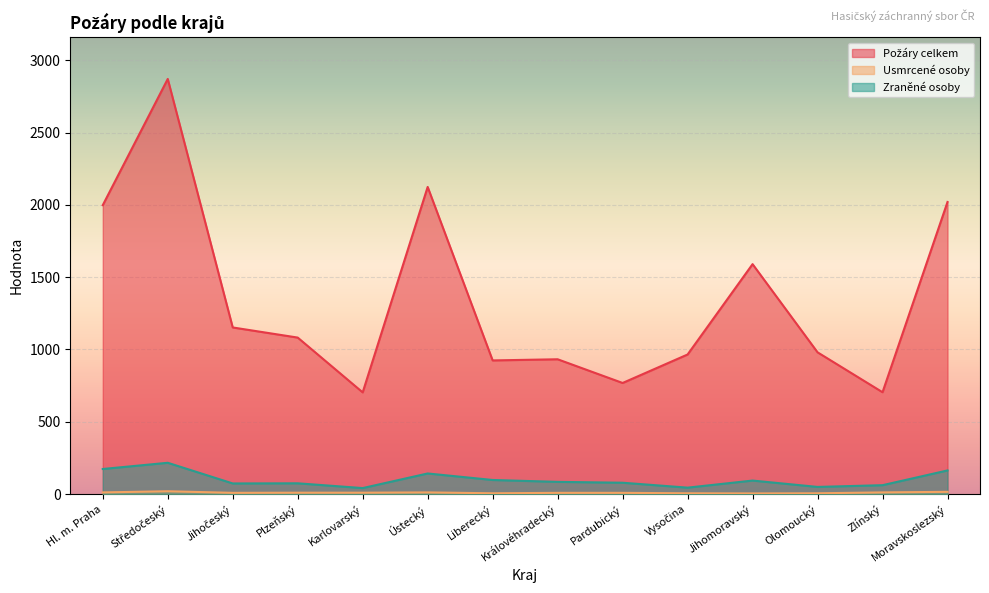

What is the difference between the second highest and minimum values in the Požáry celkem series?

1421